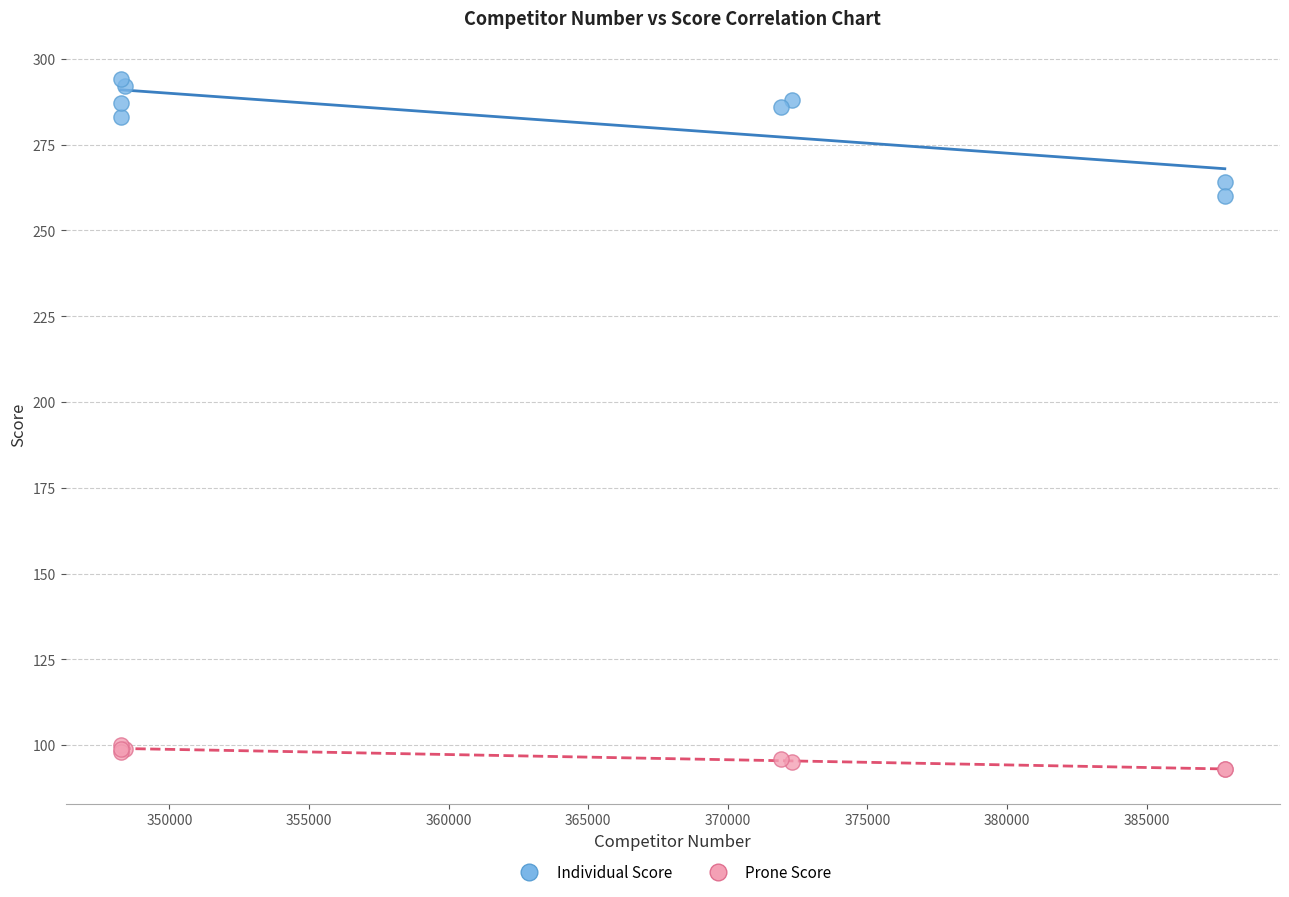

Which series reaches the maximum Y coordinate?

Individual Score